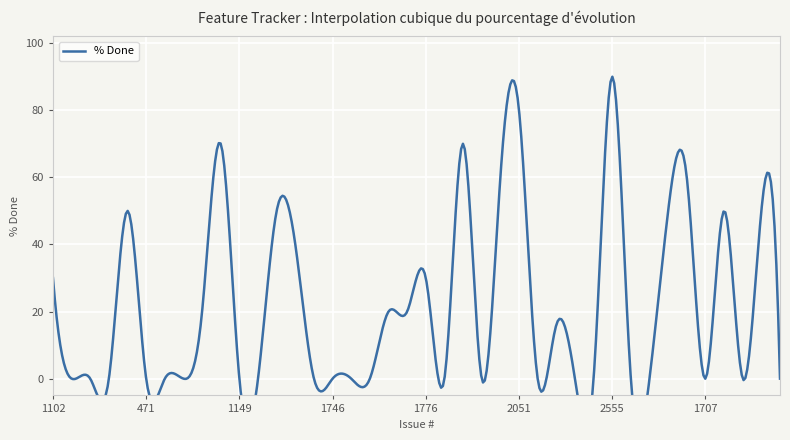

Count the number of data series in this chart.

1